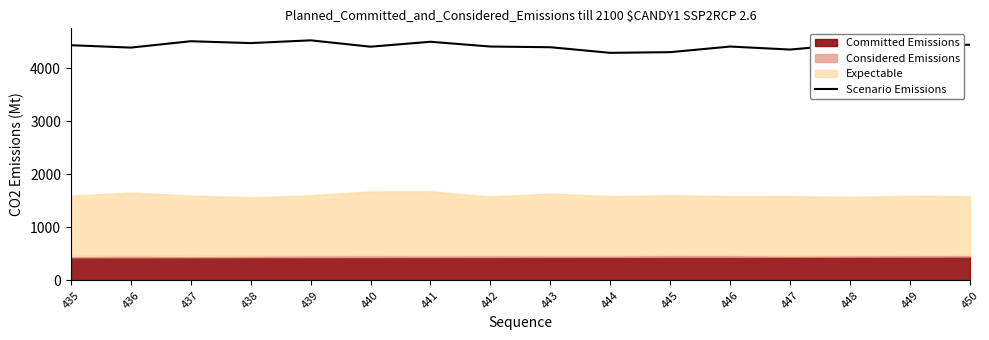

What is the sum of all values?

70778